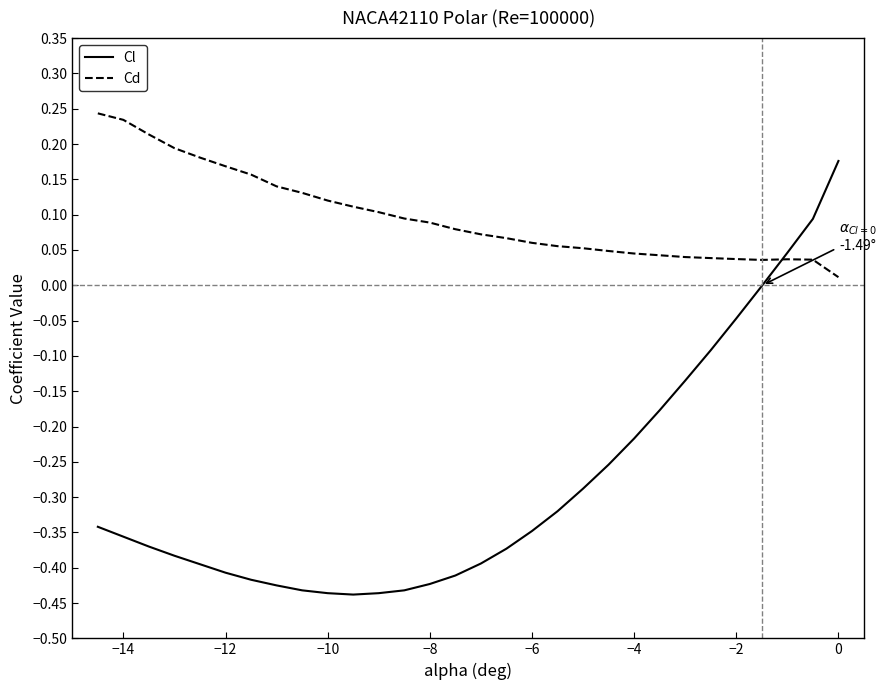

Which series has the widest spread of values?

Cl